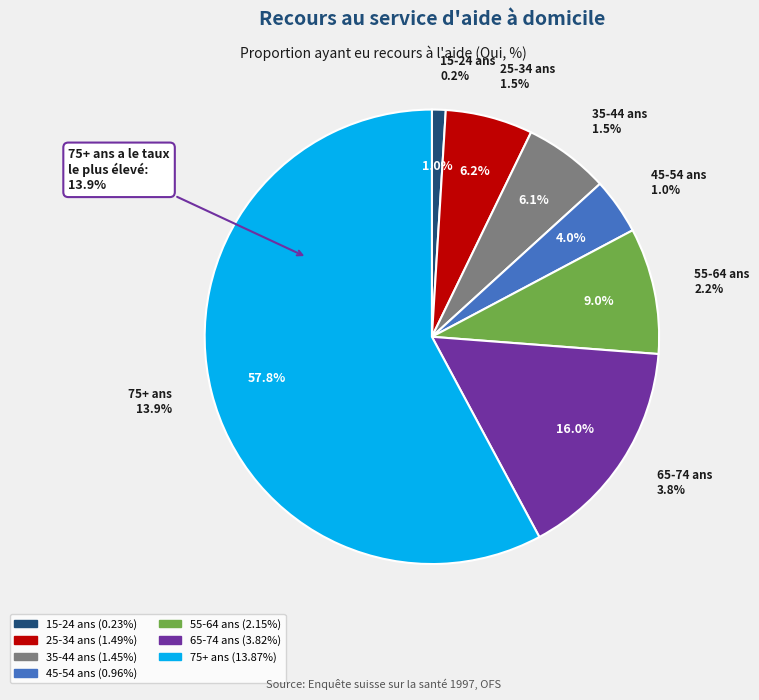

Rank the categories by value from highest to lowest.

75+ ans, 65-74 ans, 55-64 ans, 25-34 ans, 35-44 ans, 45-54 ans, 15-24 ans